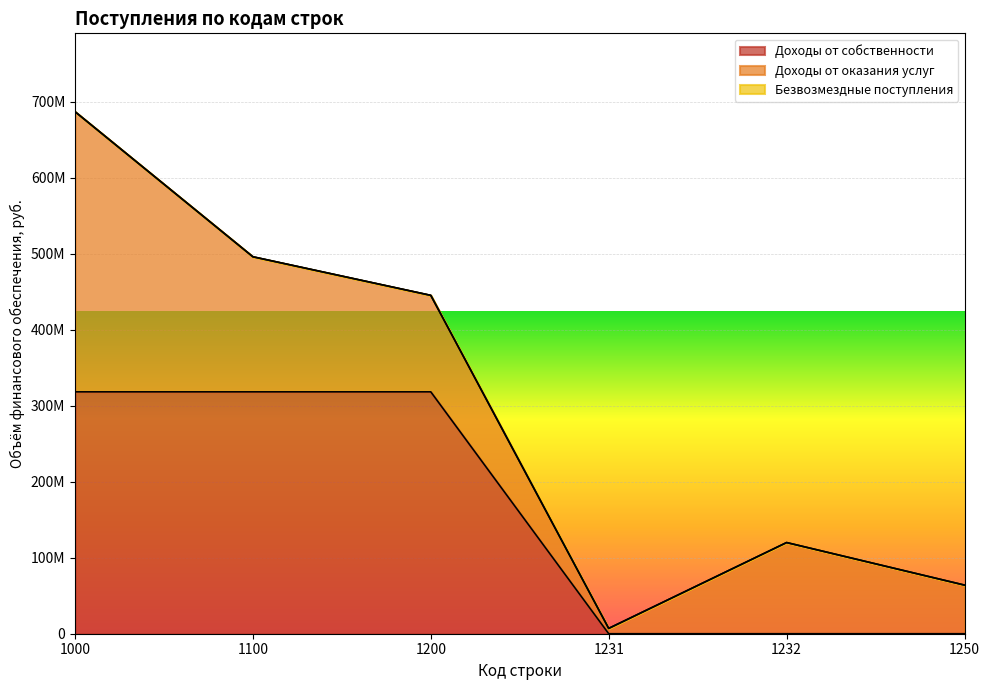

True or false: Доходы от оказания услуг has a value of 30328121.8 at 1250.

False